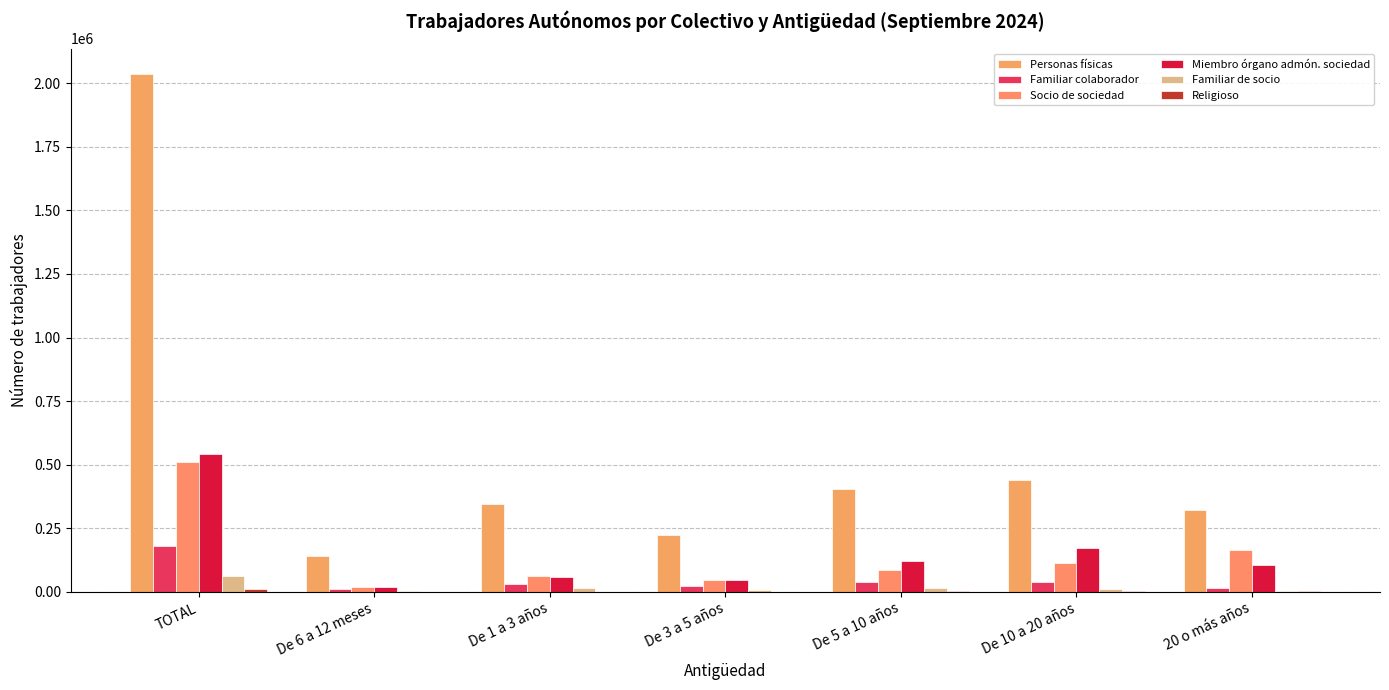

What is the spread (max minus min) of values at De 5 a 10 años?

401698